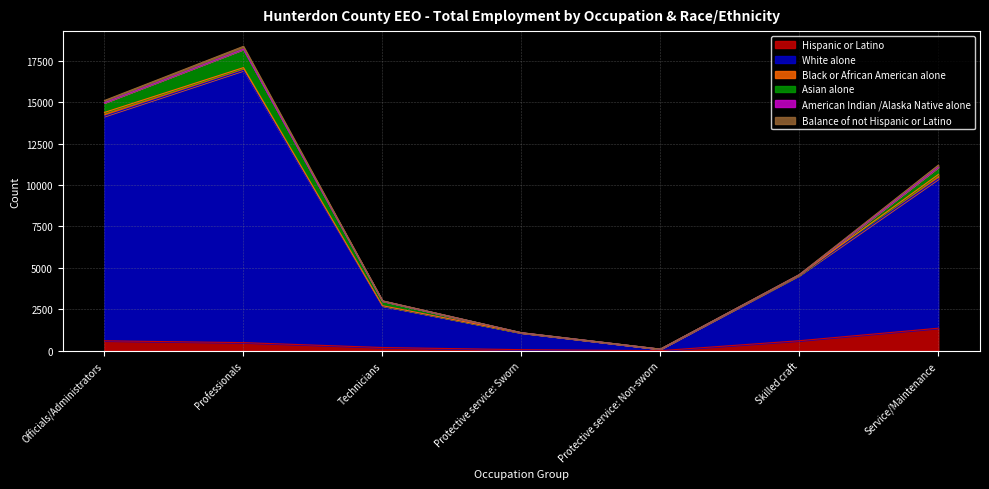

What is the label of the 7th point from the left?

Service/Maintenance